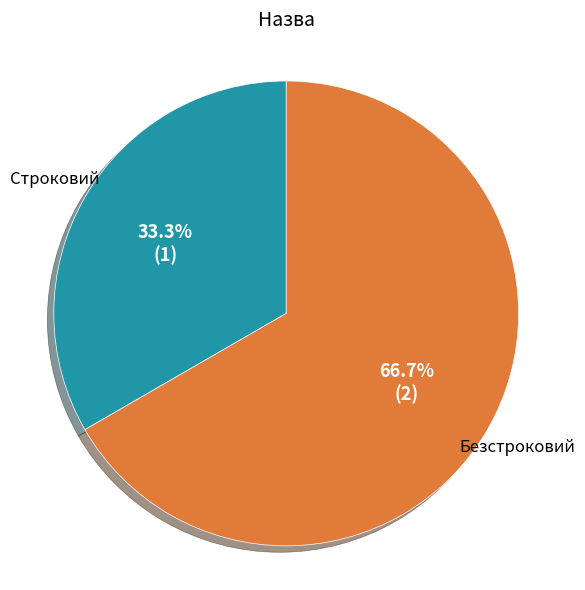

Which category accounts for the majority?

Безстроковий